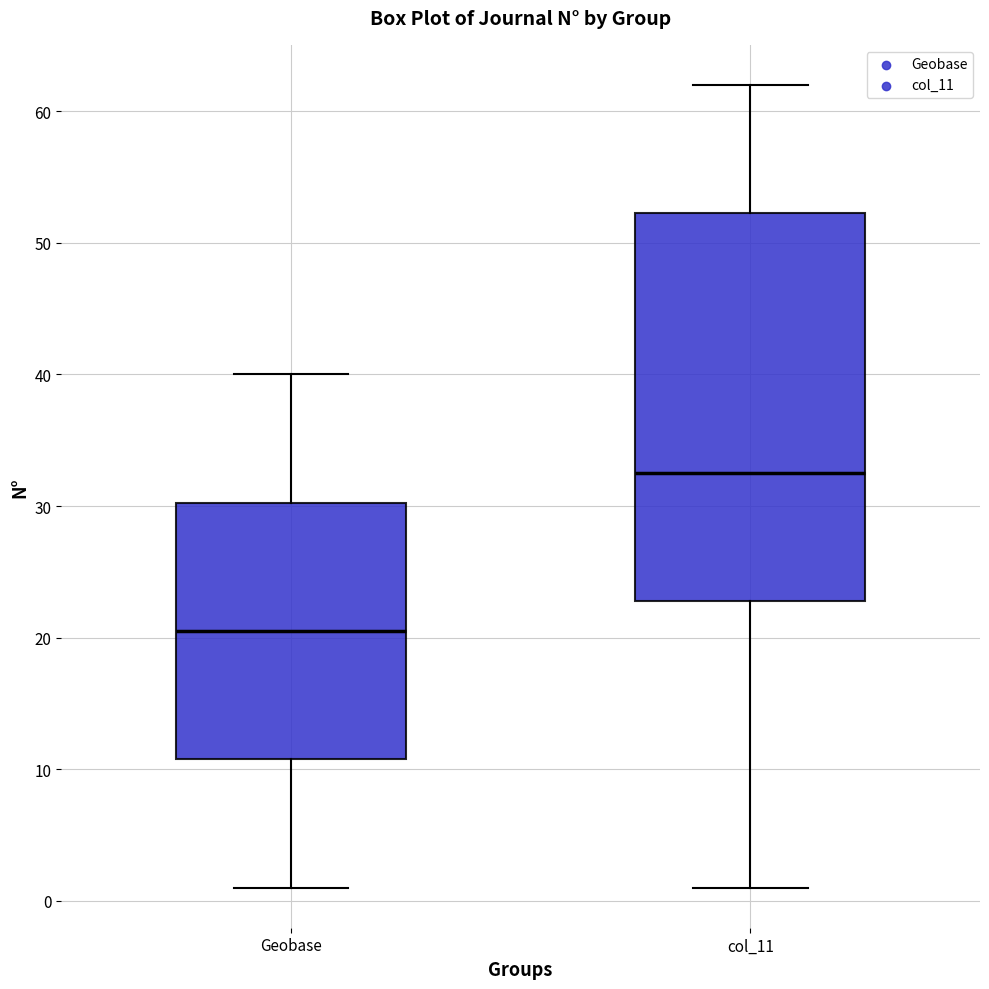

Which box has the lowest median line?

Geobase